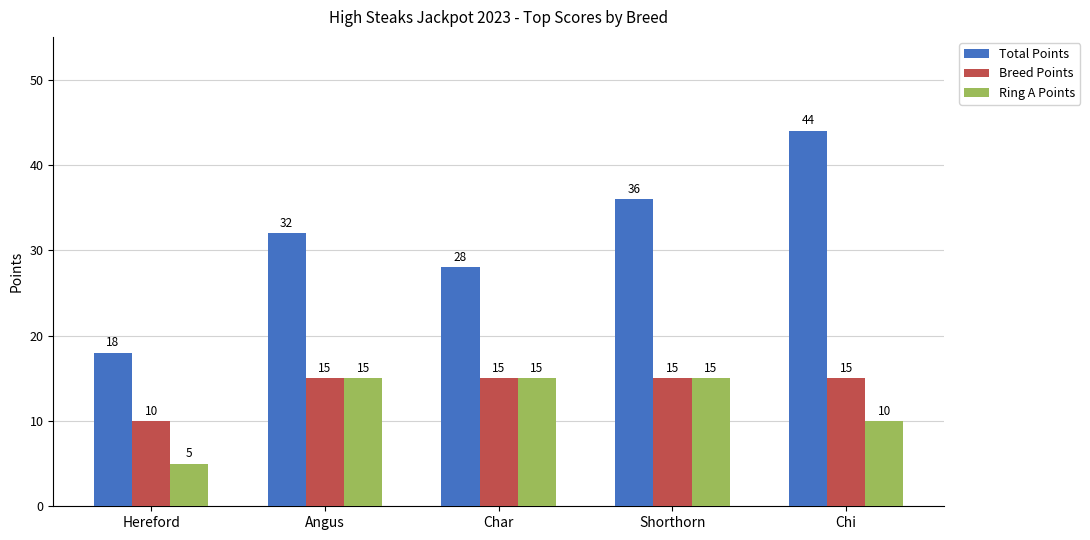

What is the average value of the Breed Points series?

14